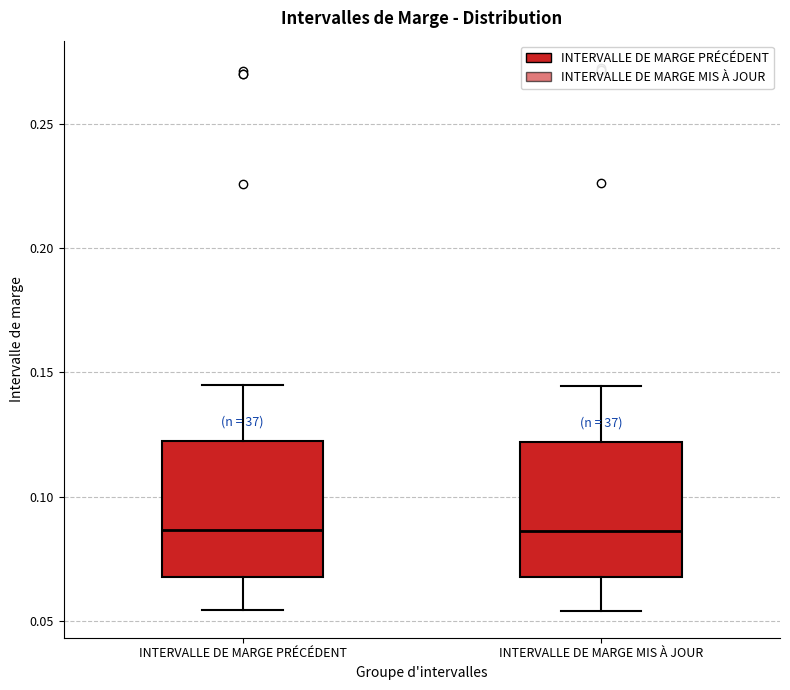

Reading left to right, transcribe this box plot: for each box, give where its median line is, the range the box spans, and where its two whiskers end, as read against the y-axis. The values are not printed on the chart, so give them approximately, as read against the axis.

INTERVALLE DE MARGE PRÉCÉDENT: median 0.085, box 0.070 to 0.125, whiskers 0.055 to 0.145
INTERVALLE DE MARGE MIS À JOUR: median 0.085, box 0.070 to 0.120, whiskers 0.055 to 0.145